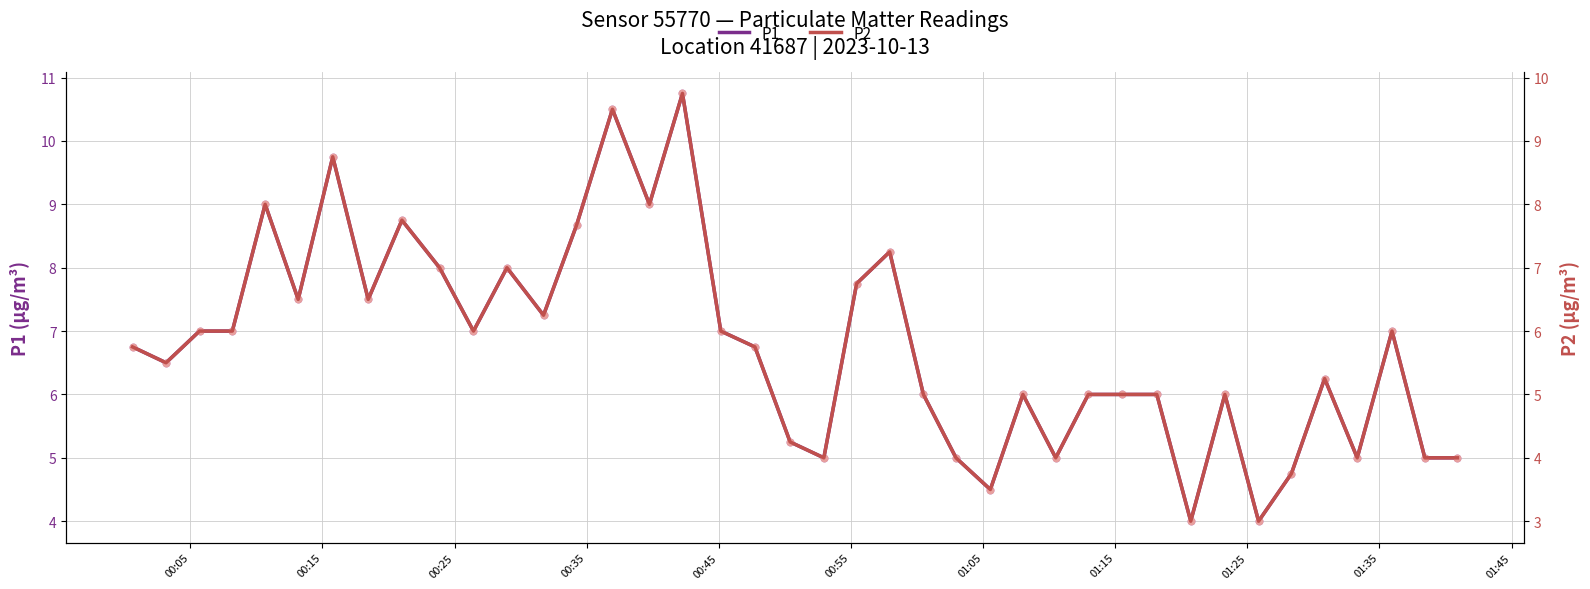

Which series has the largest total across all categories?

P1